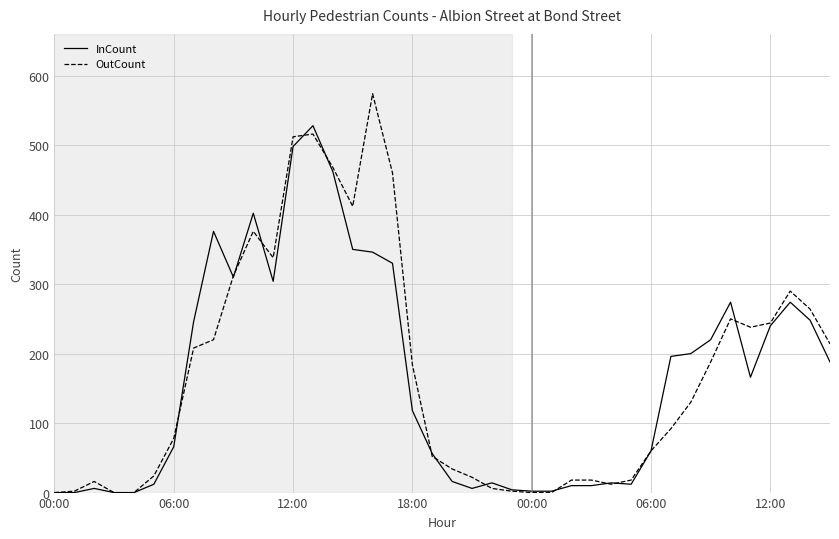

What is the difference between the second highest and second lowest values in the OutCount series?

516